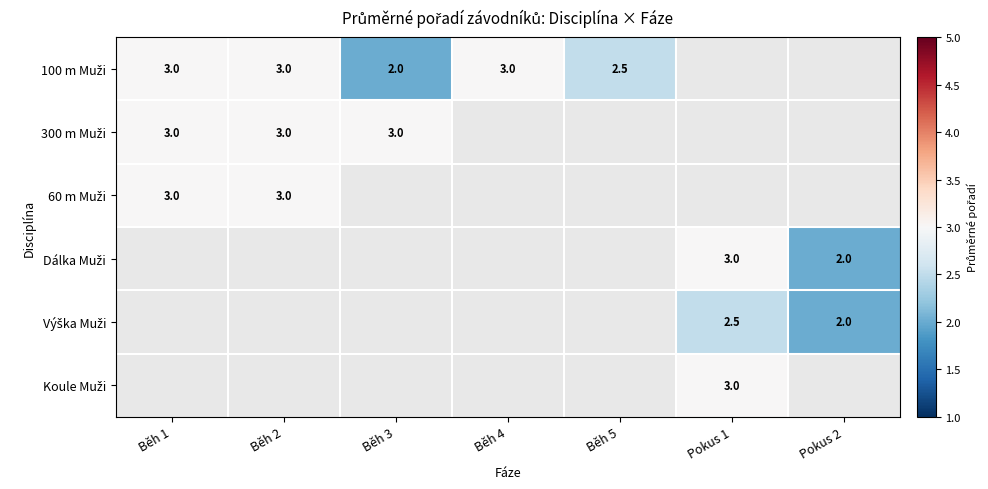

Which has a higher value, Běh 2 or Běh 4?

Běh 2